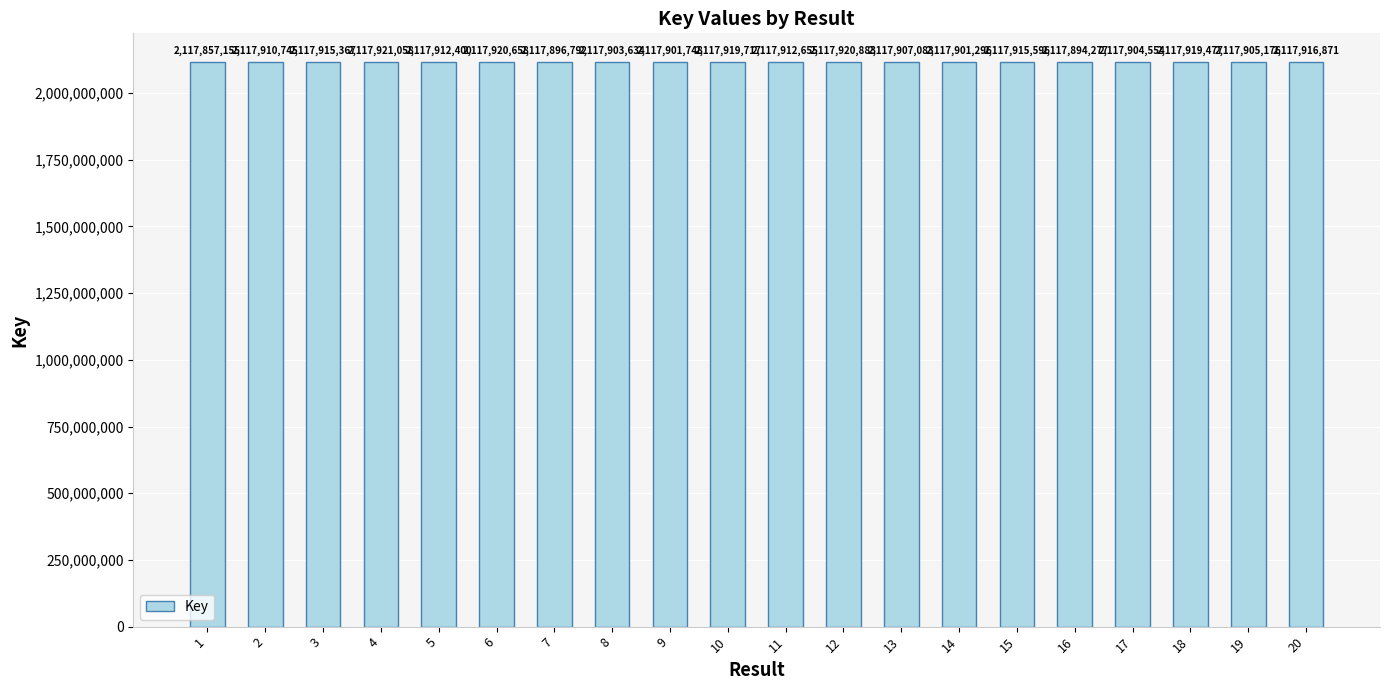

How many data points are less than 2117912400?

10